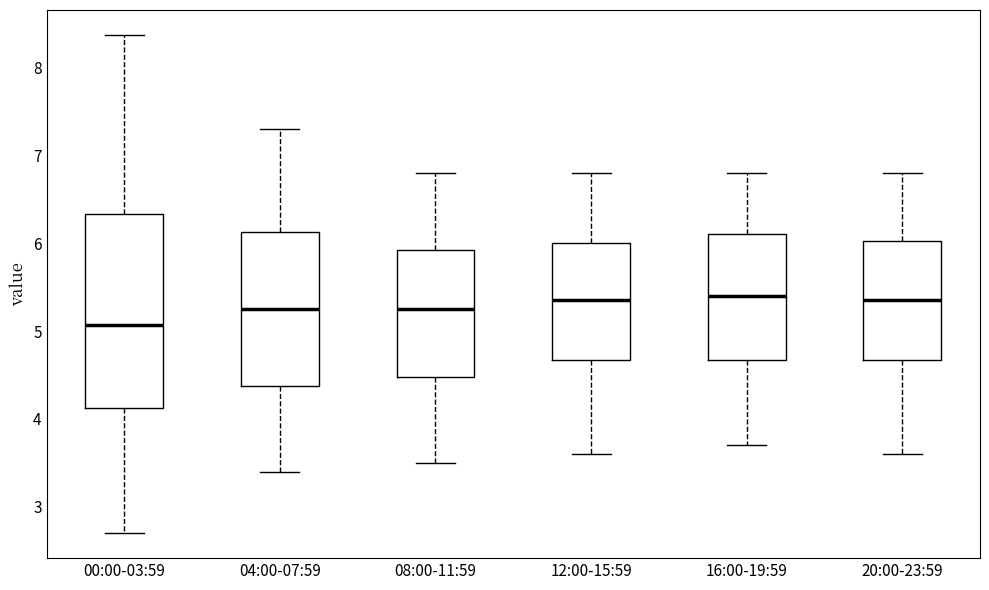

Where does the median line of the box for 20:00-23:59 sit on the y-axis? The values are not printed on the chart, so give them approximately, as read against the axis.

5.4